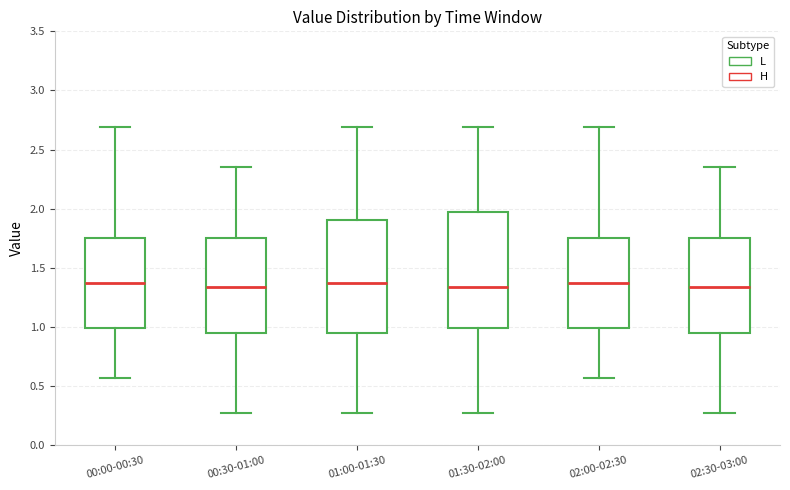

Where does the upper whisker of the box for 01:30-02:00 end on the y-axis? The values are not printed on the chart, so give them approximately, as read against the axis.

2.70